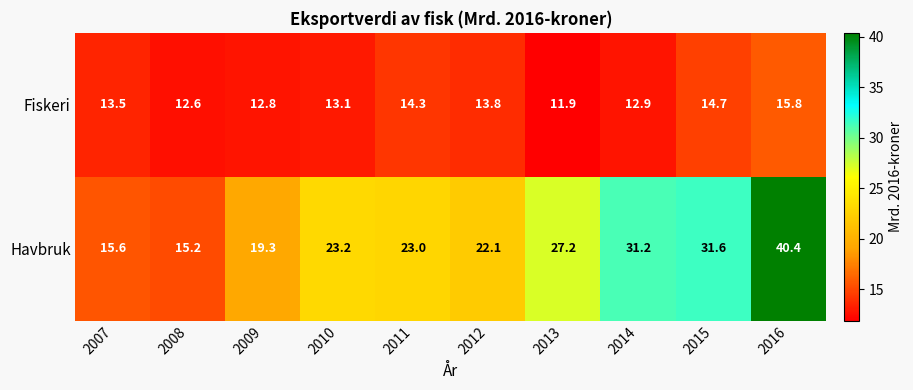

Rank the series by their maximum value, from highest to lowest.

Havbruk, Fiskeri